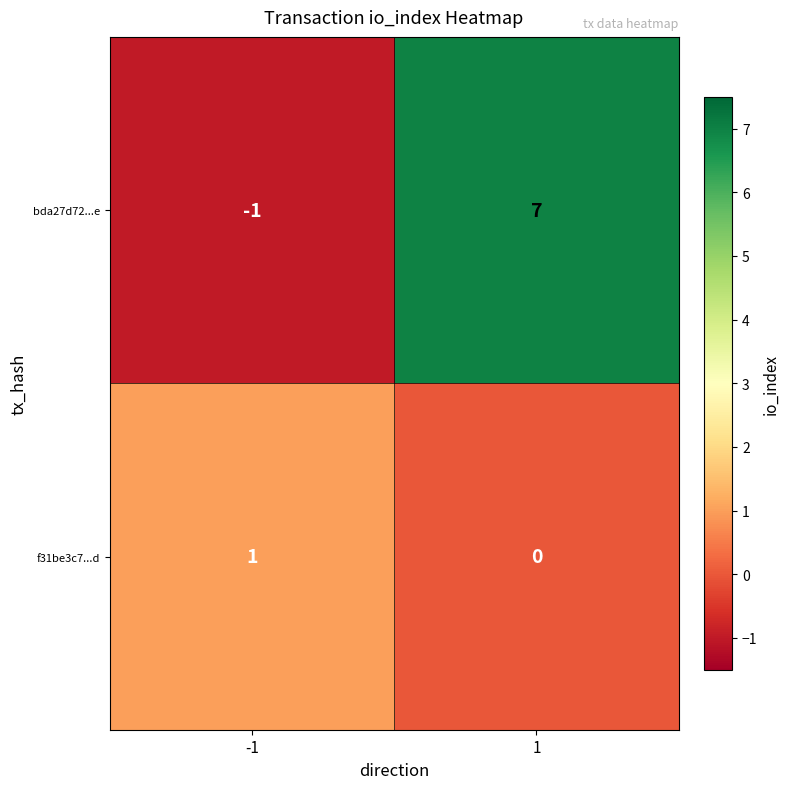

Rank the series at -1 from lowest to highest value.

bda27d72...e, f31be3c7...d